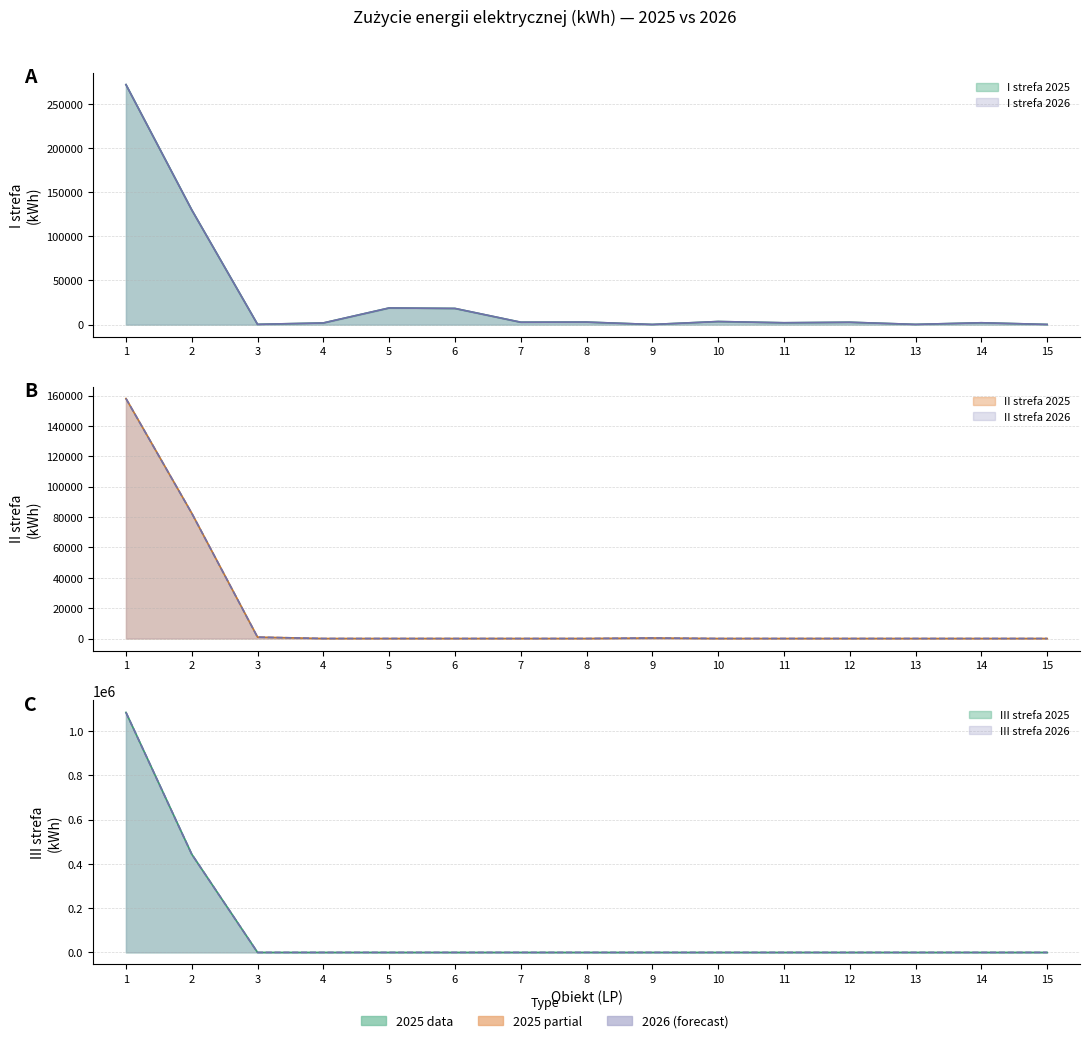

The III strefa 2025 series shows 443850 at 2. True or false?

True